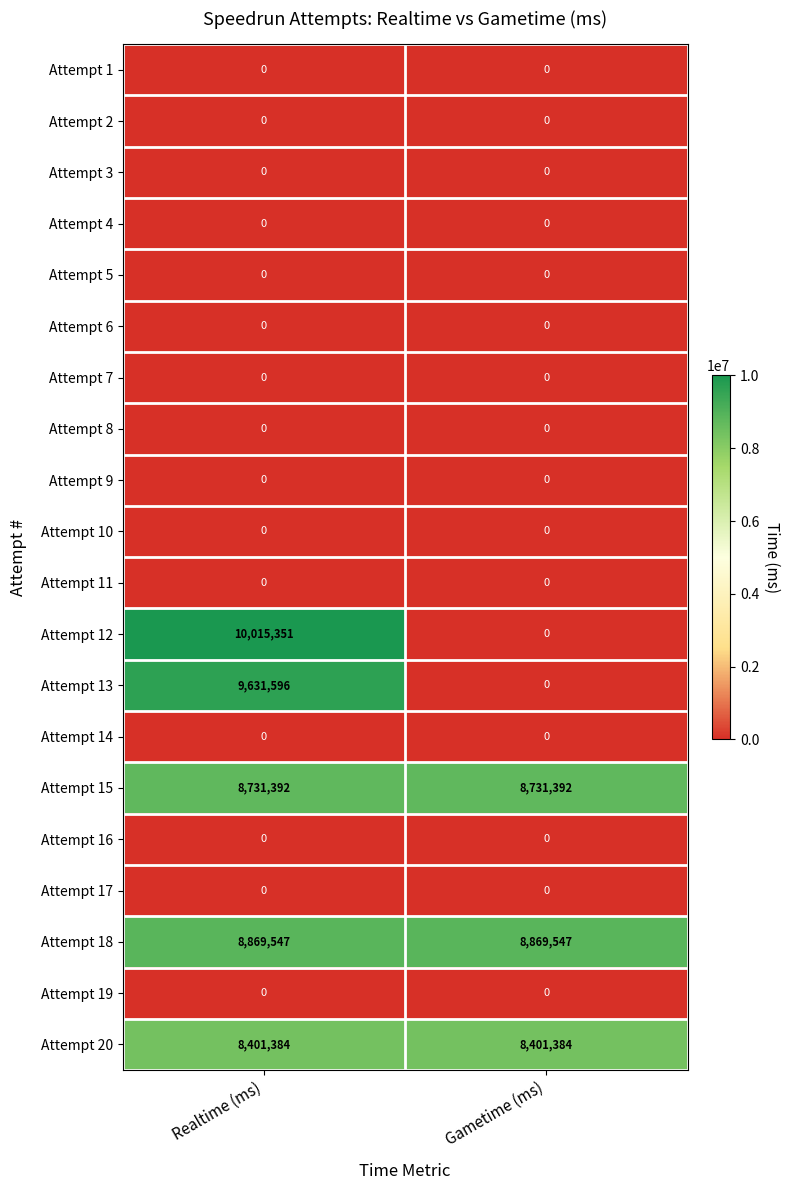

The Attempt 10 series shows 0 at Realtime (ms). True or false?

True